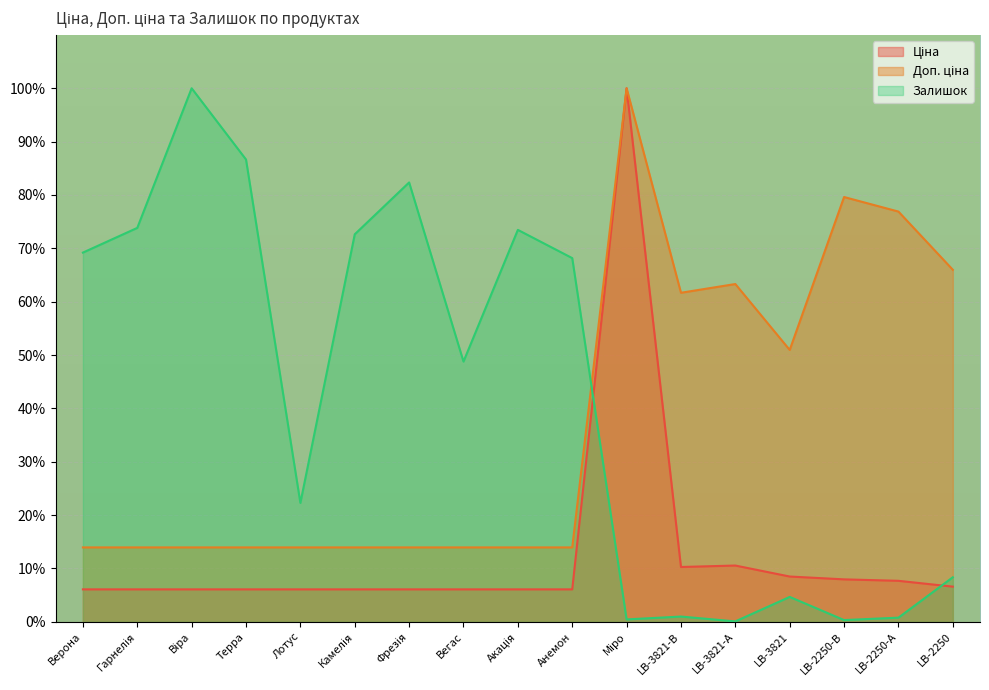

How many times do Залишок and Ціна cross each other?

2